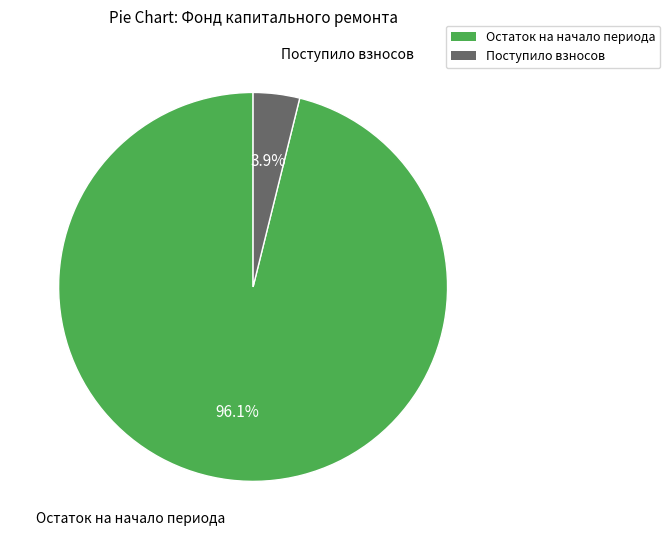

Is there a majority slice in this chart?

Yes